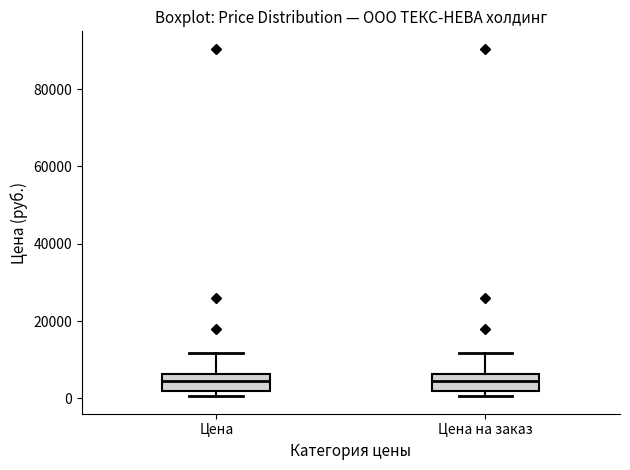

Reading left to right, read every box against the y-axis: the position of its median line, the range the box covers, and the ends of its whiskers. The values are not printed on the chart, so give them approximately, as read against the axis.

Цена: median 4000, box 2000 to 6000, whiskers 0 to 12000
Цена на заказ: median 4000, box 2000 to 6000, whiskers 0 to 12000